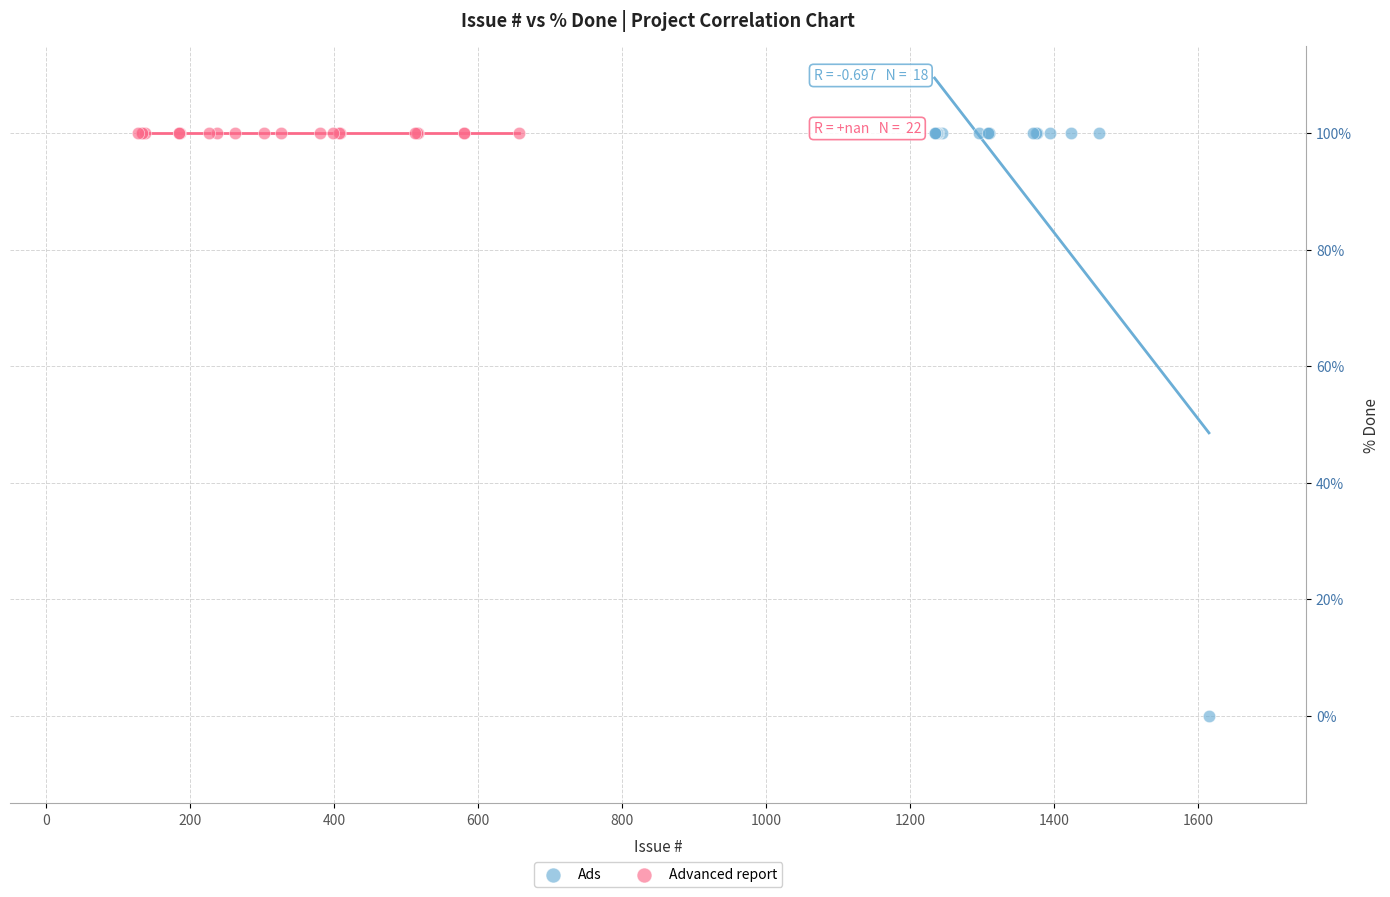

Which series reaches the minimum Y coordinate?

Ads